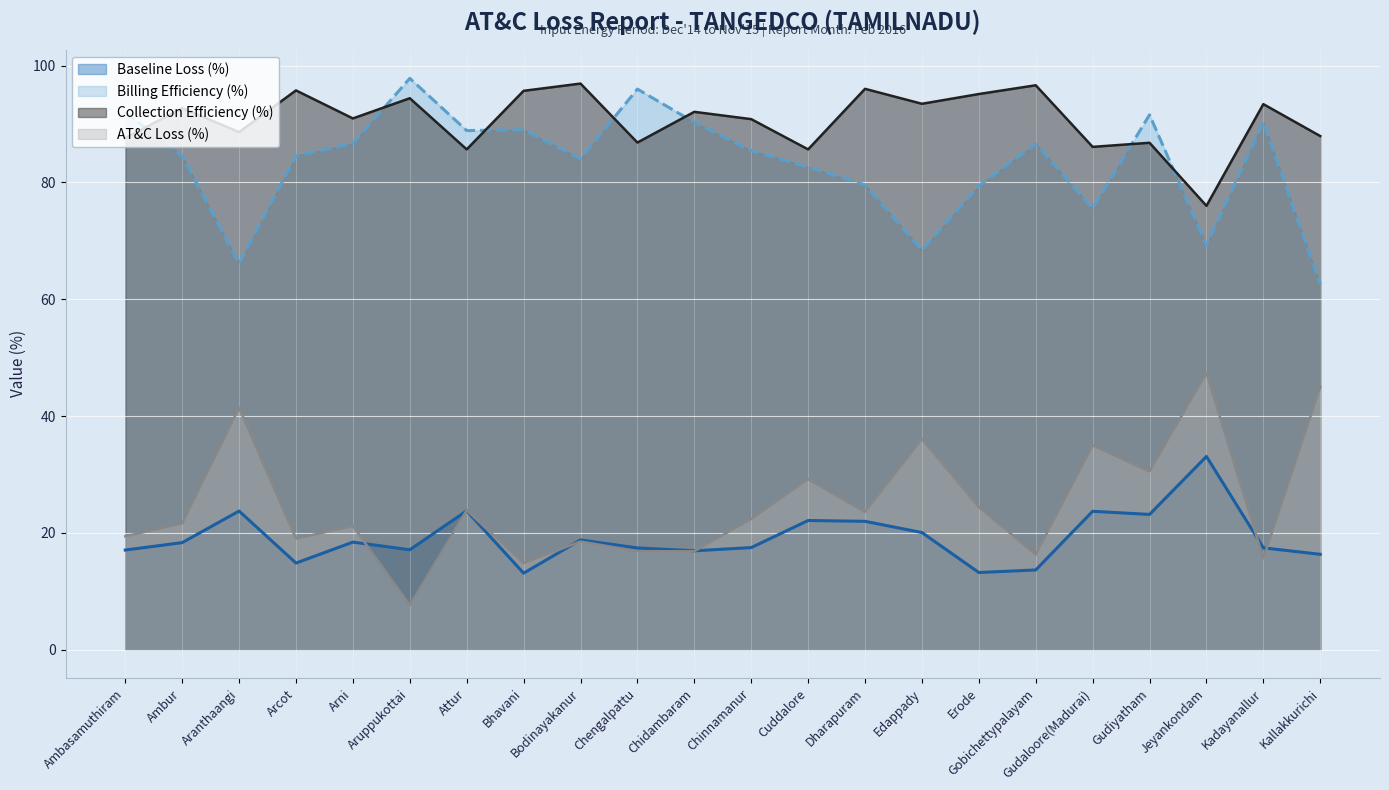

What is the label of the 22nd point from the left?

Kallakkurichi